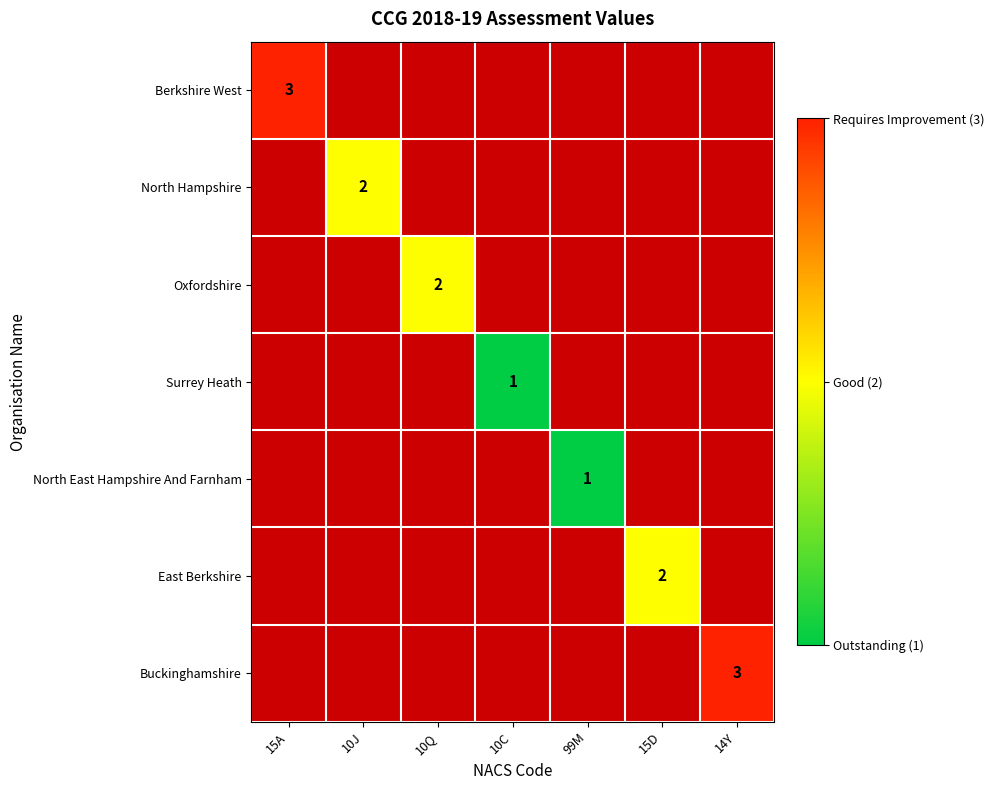

At which category does the chart reach its minimum across all series?

10C